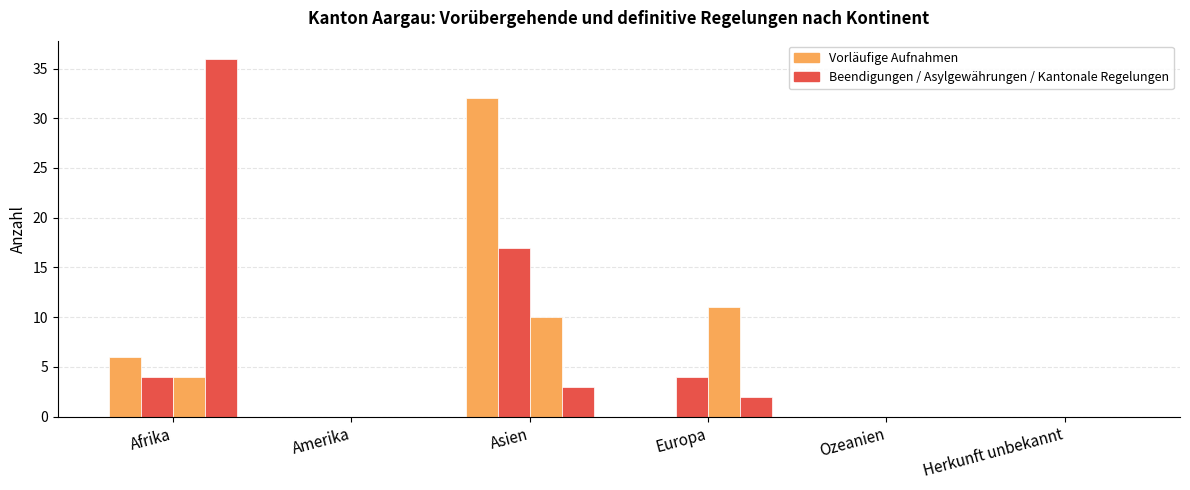

How many series are shown in this chart?

4